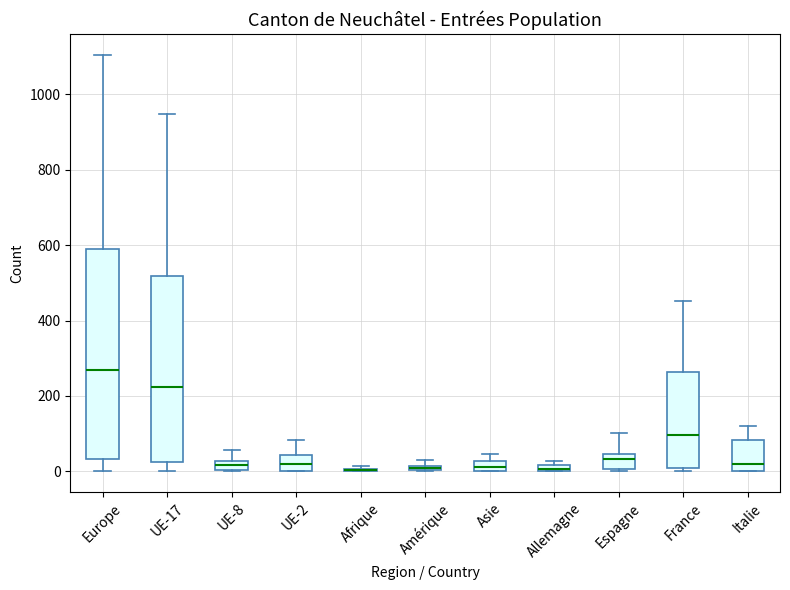

Comparing the boxes themselves (not the whiskers), which one is the tallest?

Europe